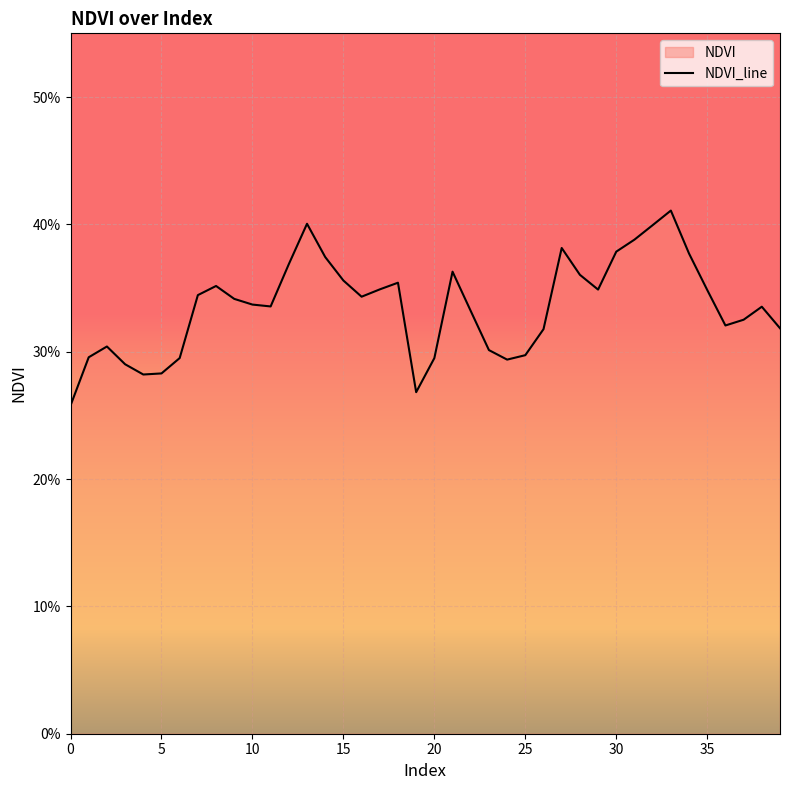

What is the smallest value displayed?

0.3